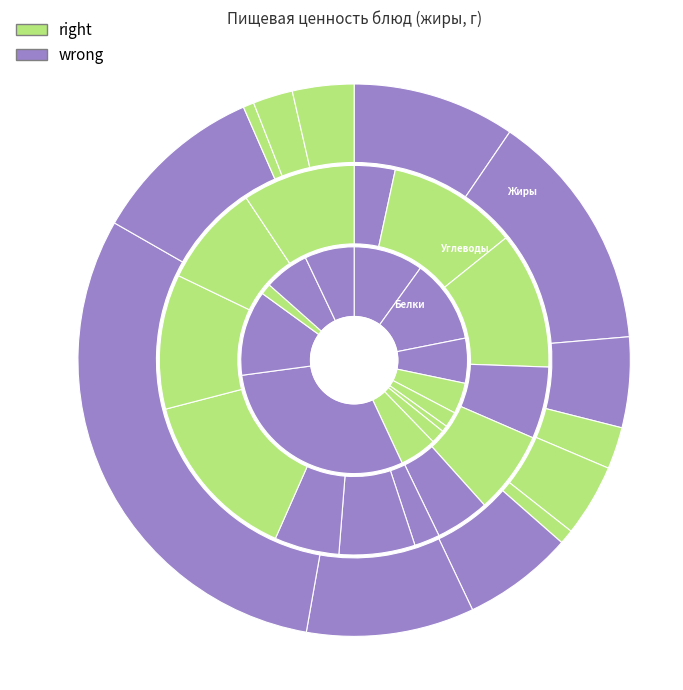

To the nearest percent, what portion does Напиток из шиповника represent?

1%